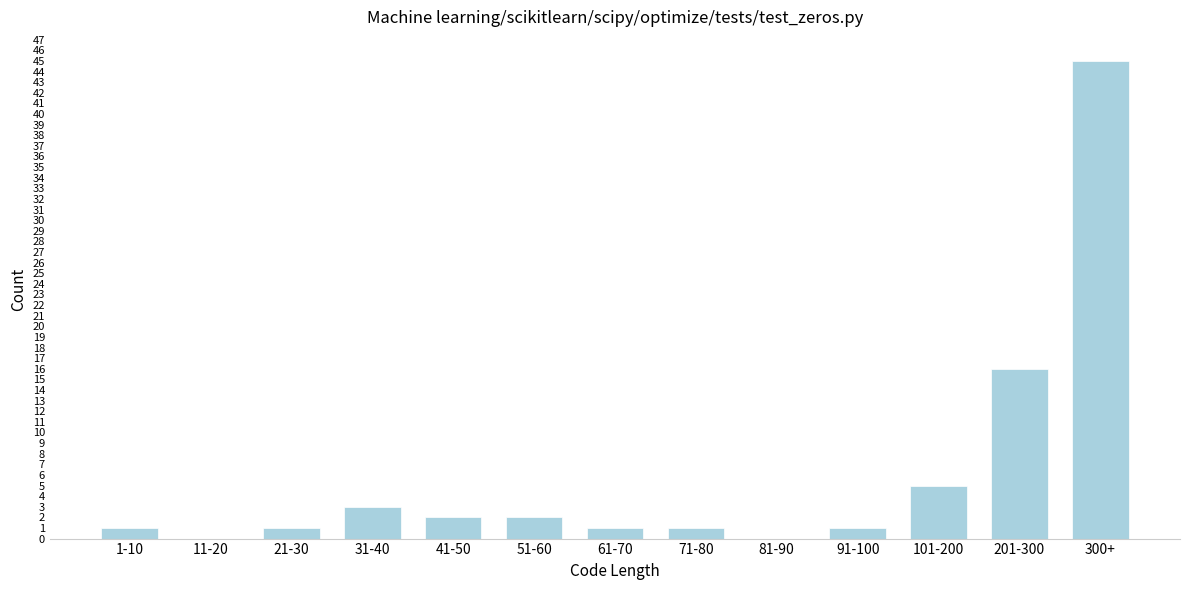

Reading left to right, extract all data points from this chart.

1-10=1	11-20=0	21-30=1	31-40=3	41-50=2	51-60=2	61-70=1	71-80=1	81-90=0	91-100=1	101-200=5	201-300=16	300+=45